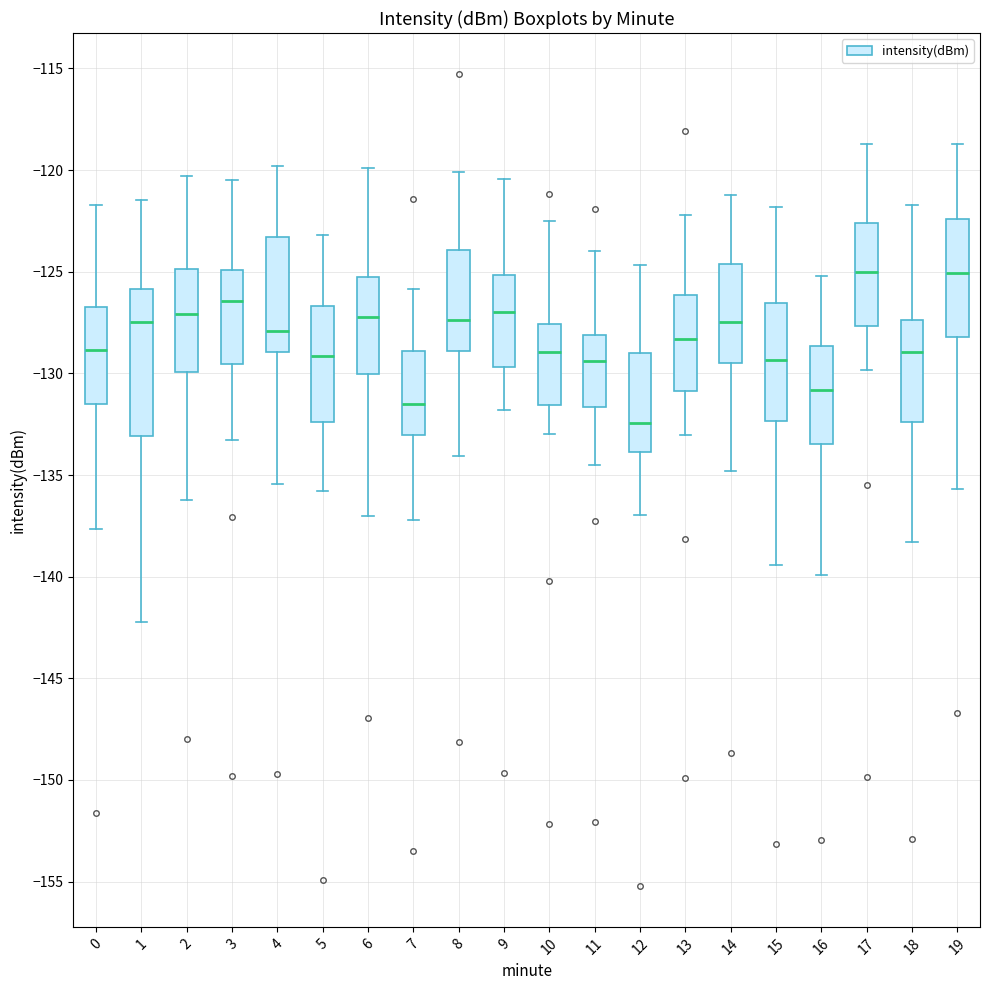

Which box's median line is the lowest?

12